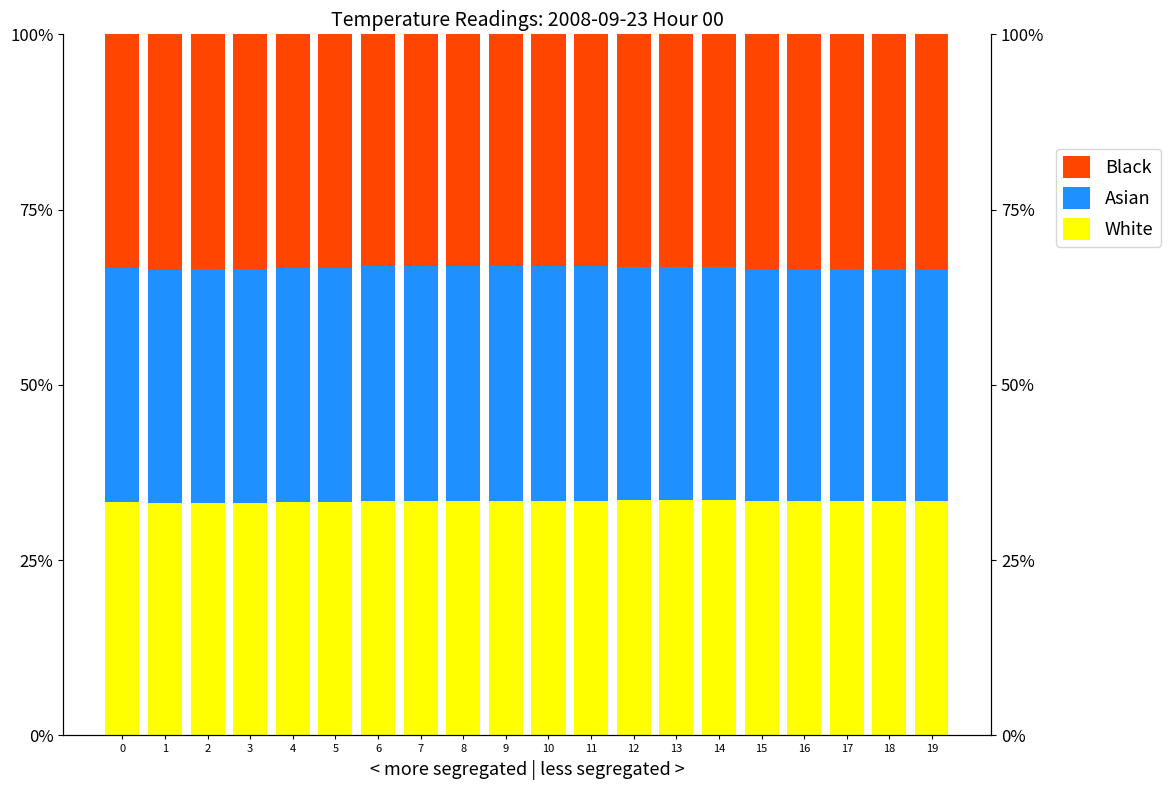

What is the smallest value displayed?

33.1